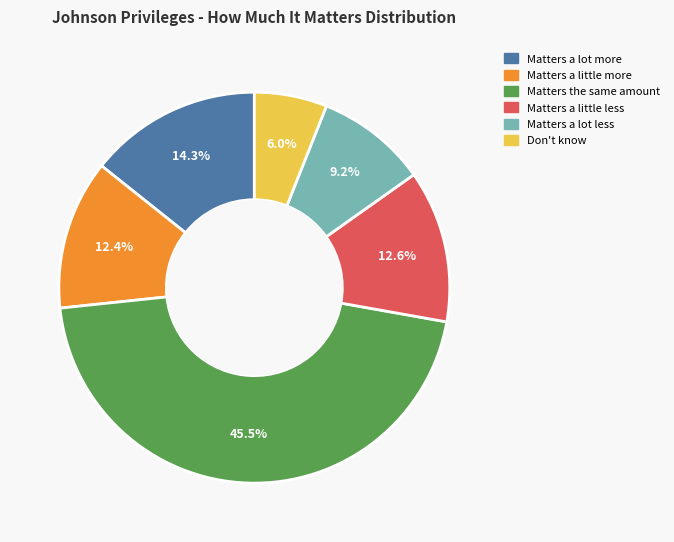

Count the number of slices in the pie.

6